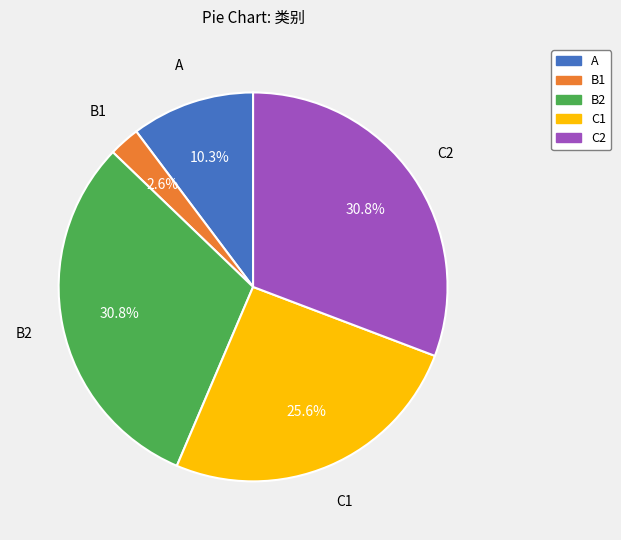

What percentage do C1 and B1 together represent?

28.2%